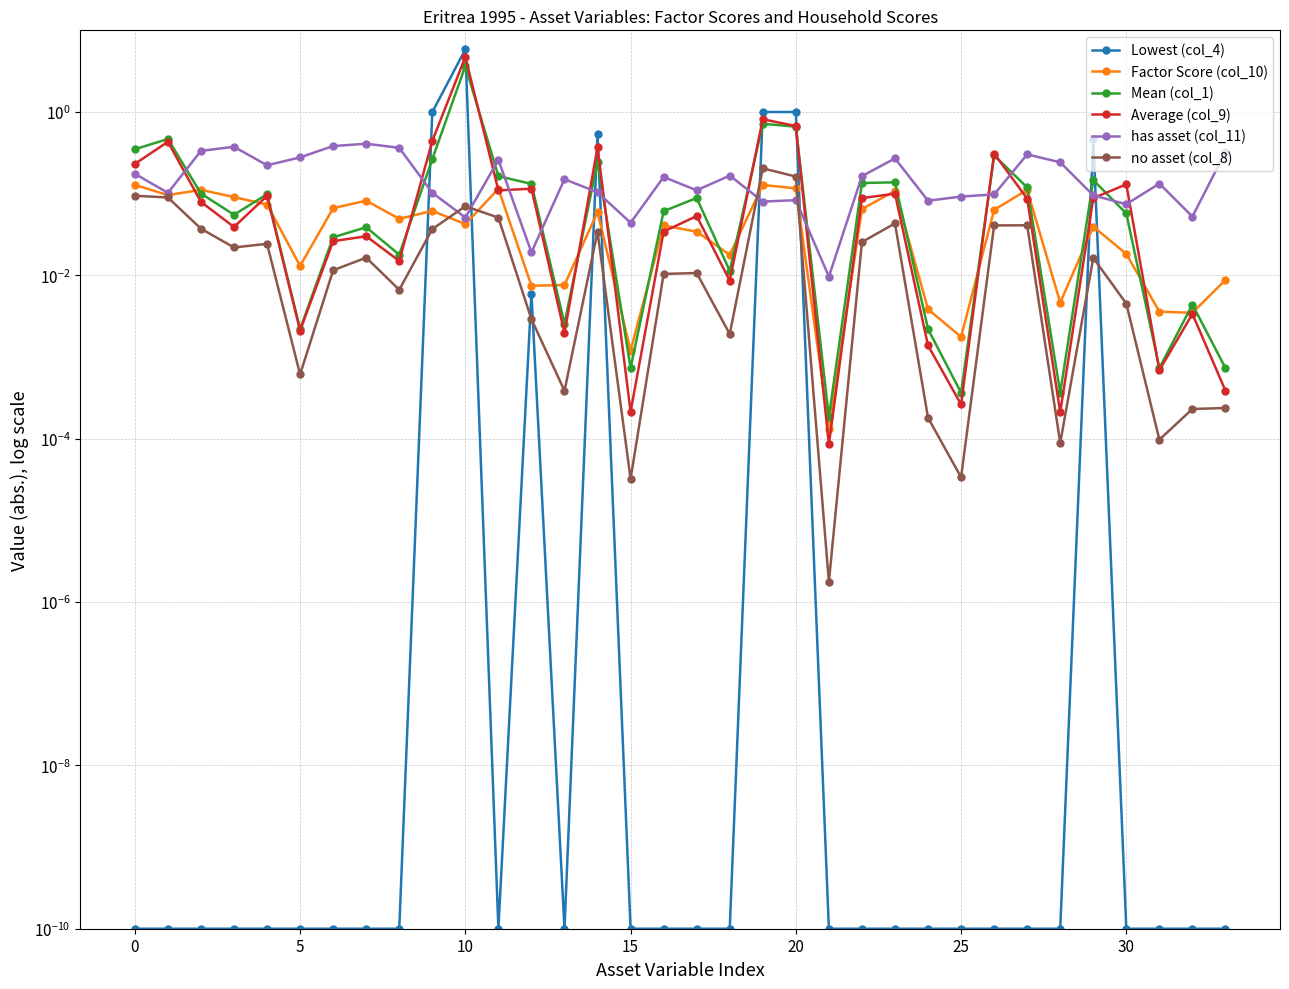

The Mean (col_1) series shows 0.0 at 35. True or false?

False